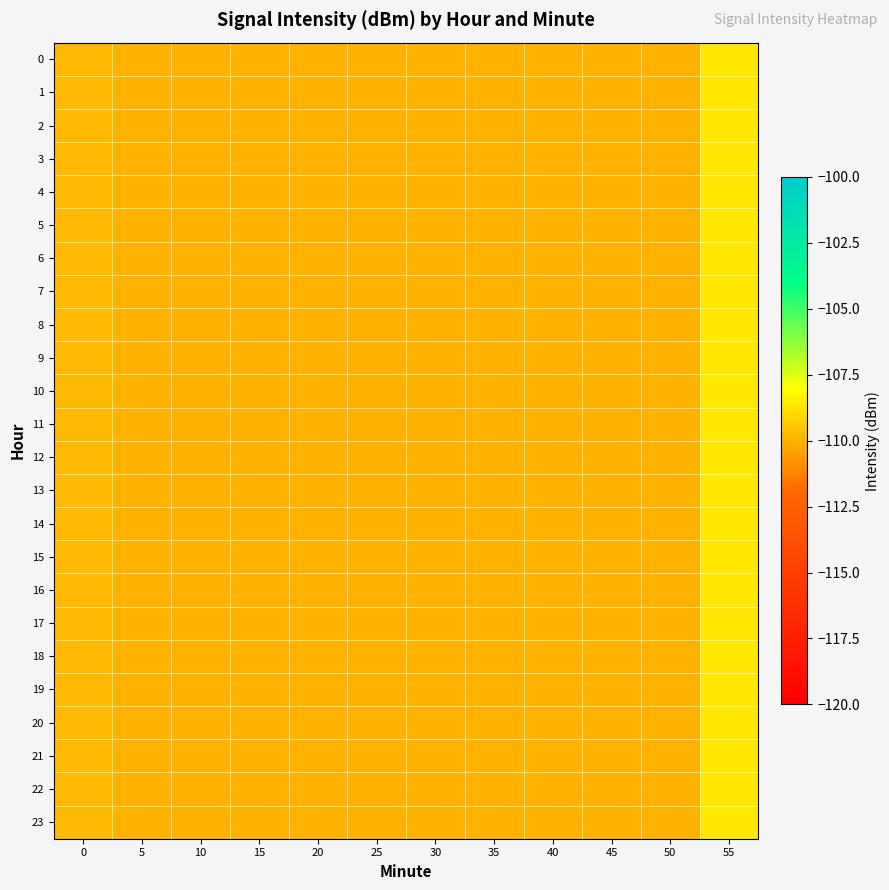

What is the greatest value displayed?

-108.6